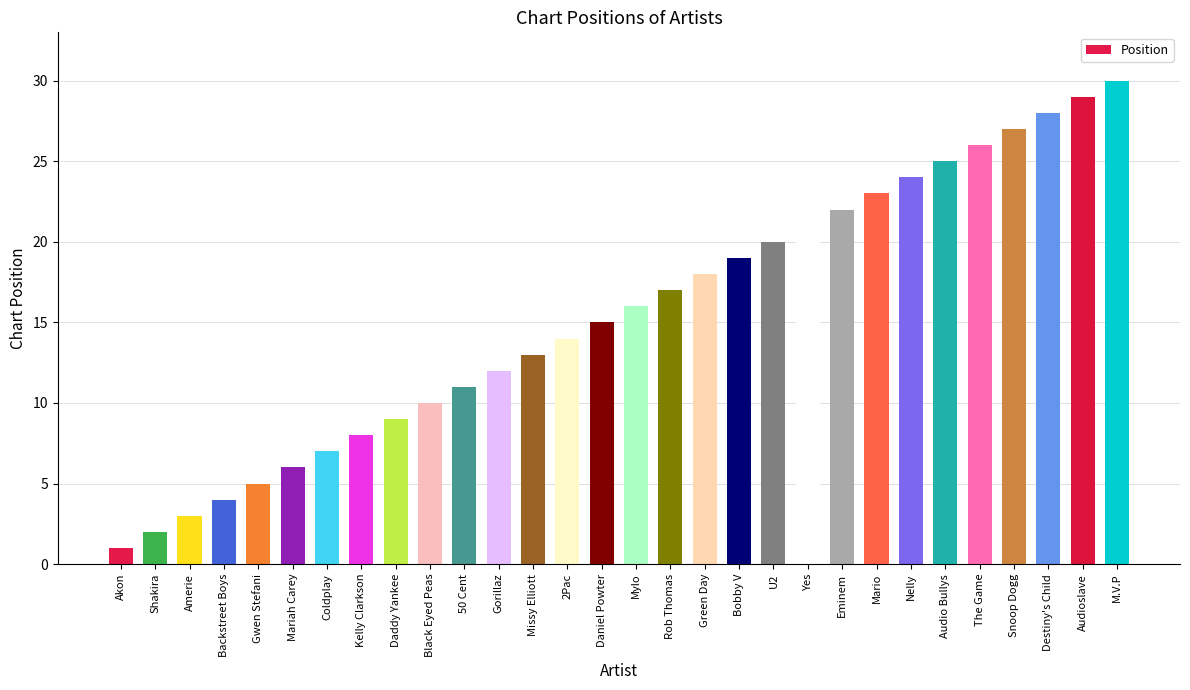

The value at The Game is 14. True or false?

False